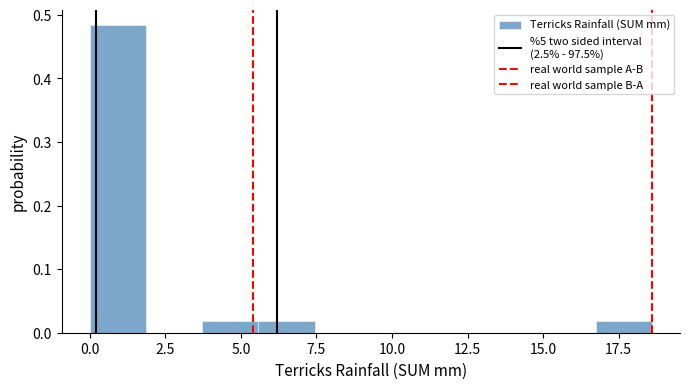

Around what value on the x-axis is the tallest bar? Give the approximate position of its centre, as read against the axis.

1.0